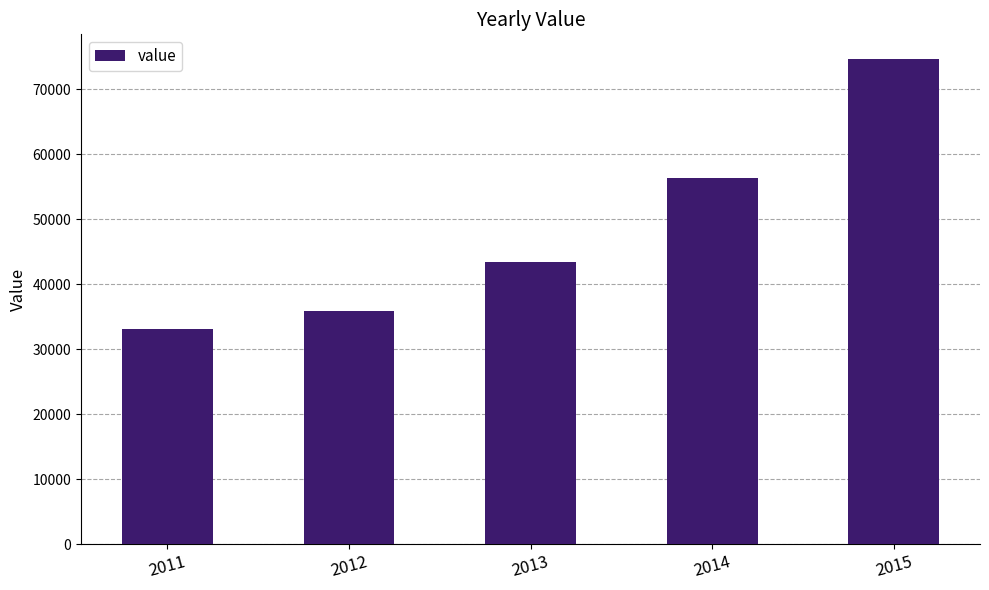

What is the value of the 2nd bar from the left?

35953.2